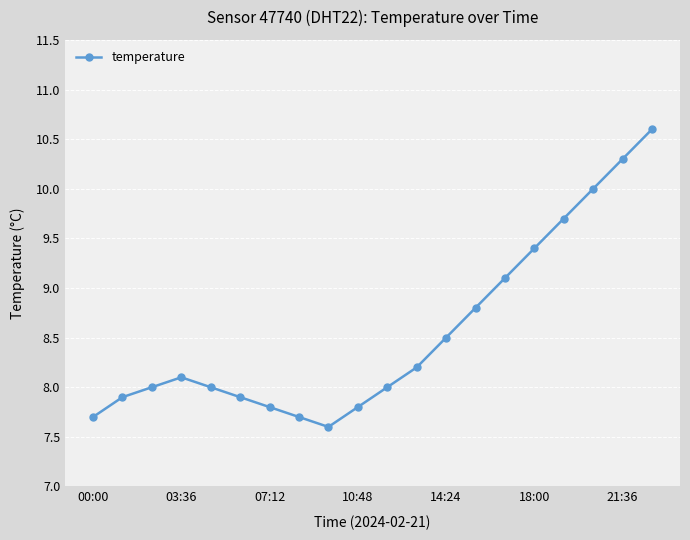

What is the difference between the second highest and minimum values?

2.7